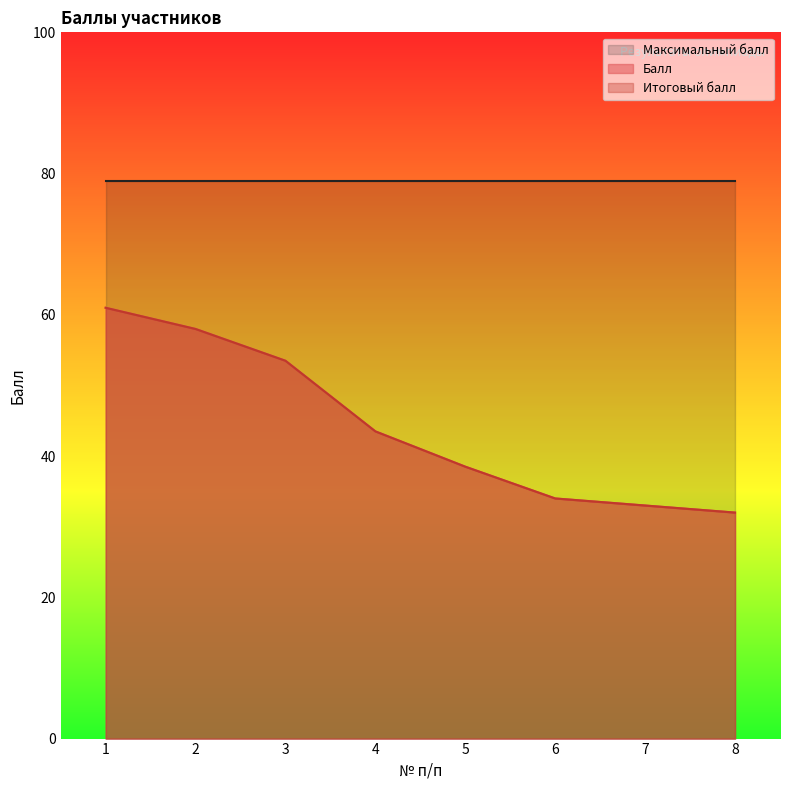

Where is Балл nearest to the value 46?

4